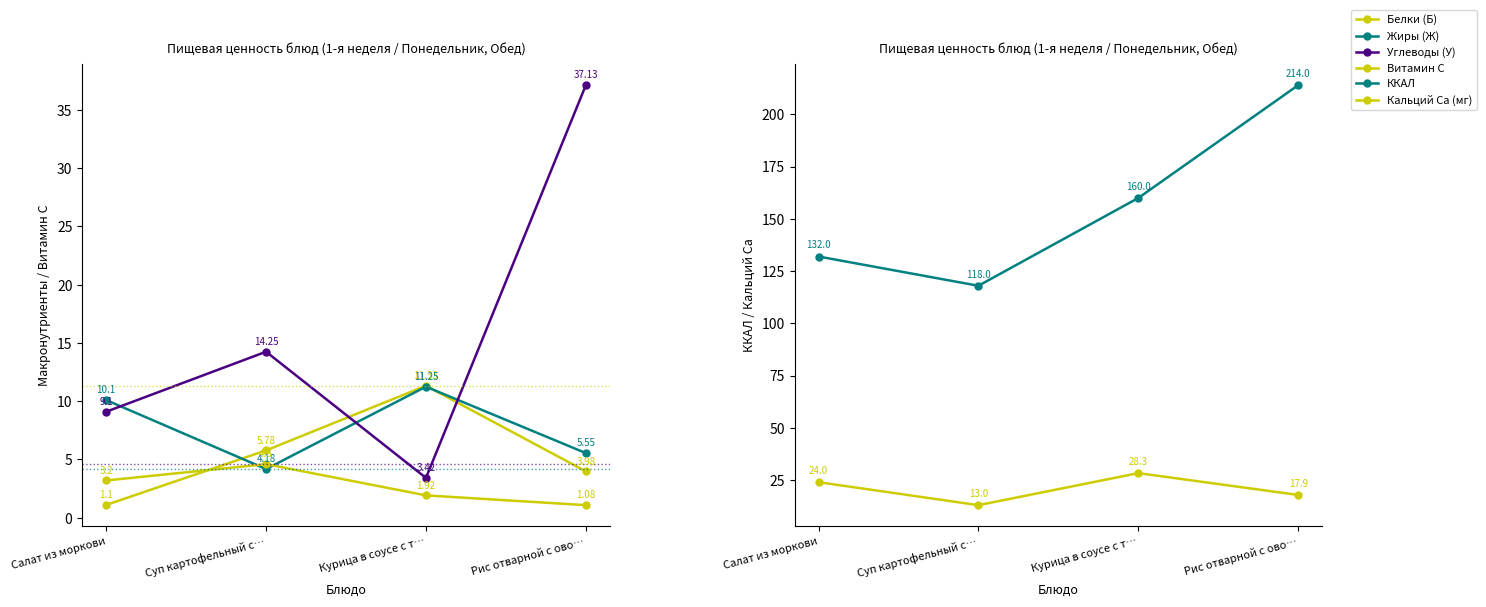

What is the label of the 1st point from the right?

Рис отварной с ово…